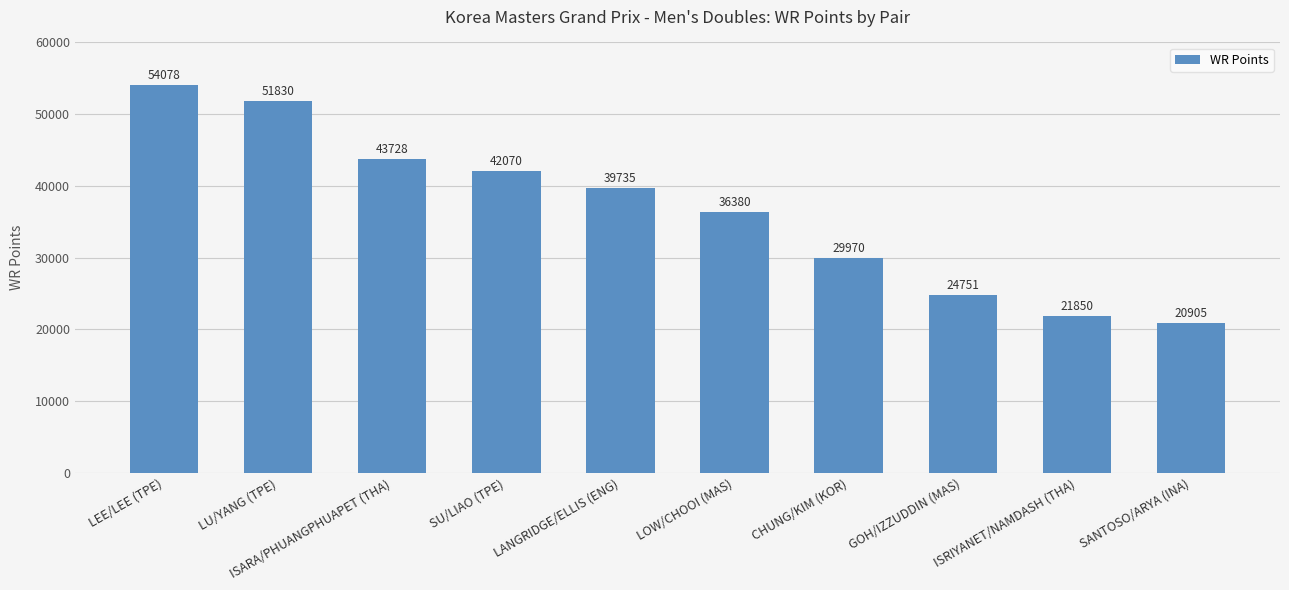

Count the number of data series in this chart.

1